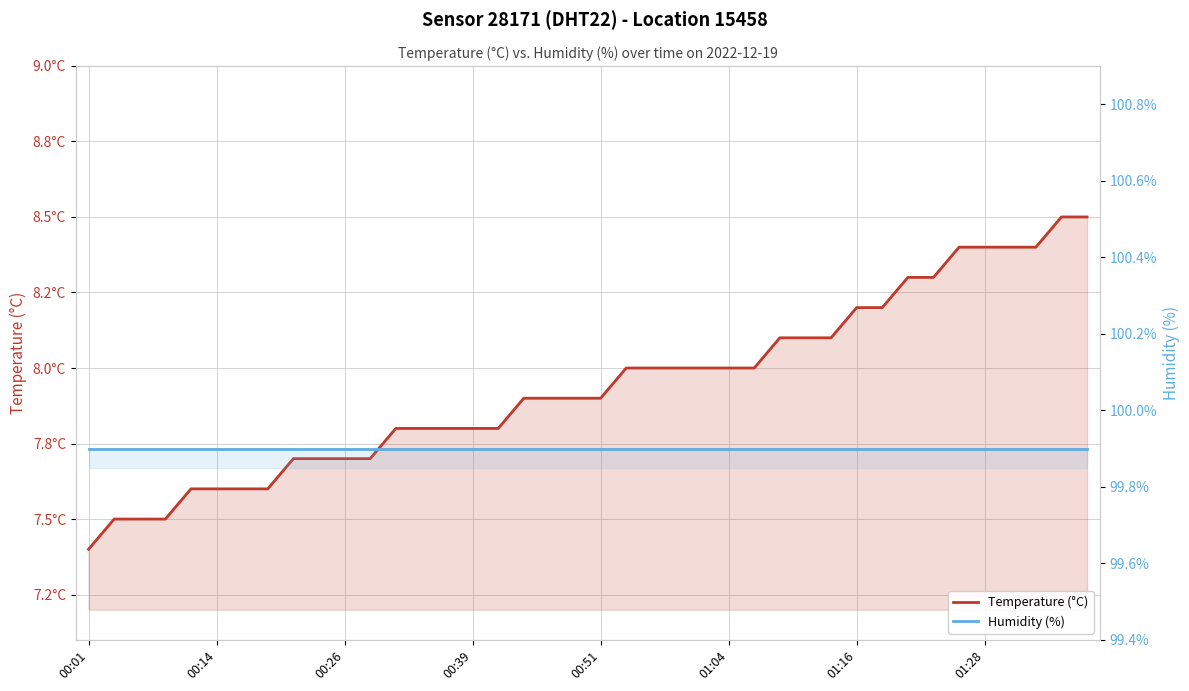

Is the value of Temperature (°C) at 29 greater than the value of Humidity (%) at 01:28?

No